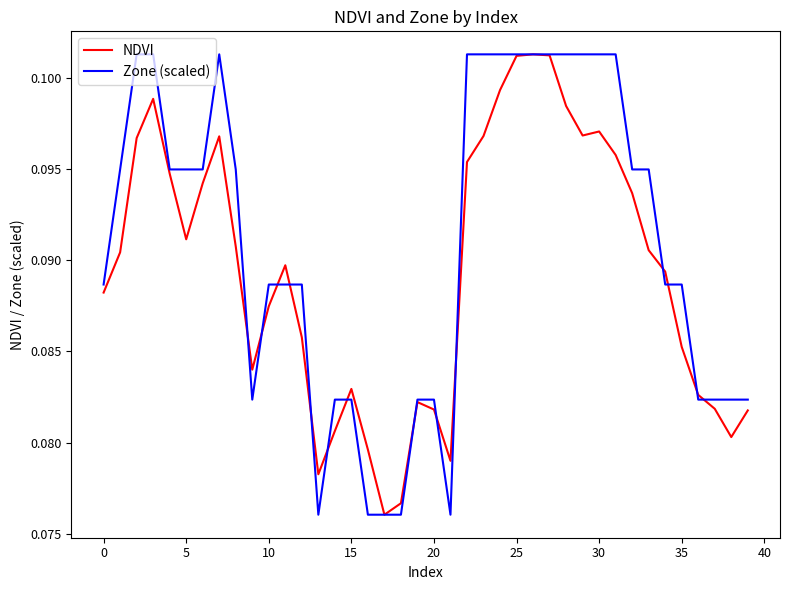

List the series in order of their overall mean, highest first.

Zone (scaled), NDVI